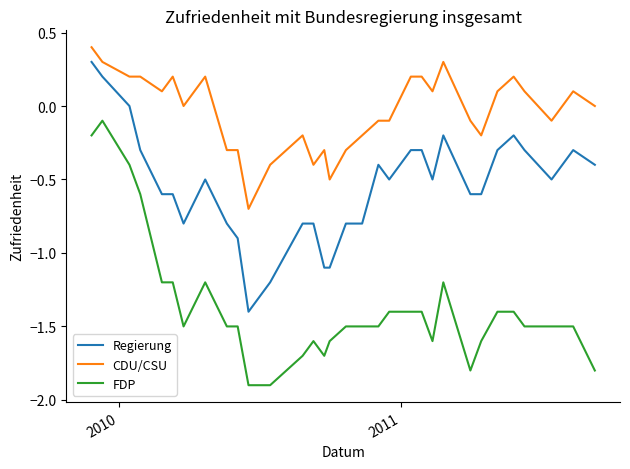

True or false: Regierung and CDU/CSU intersect in this chart.

False